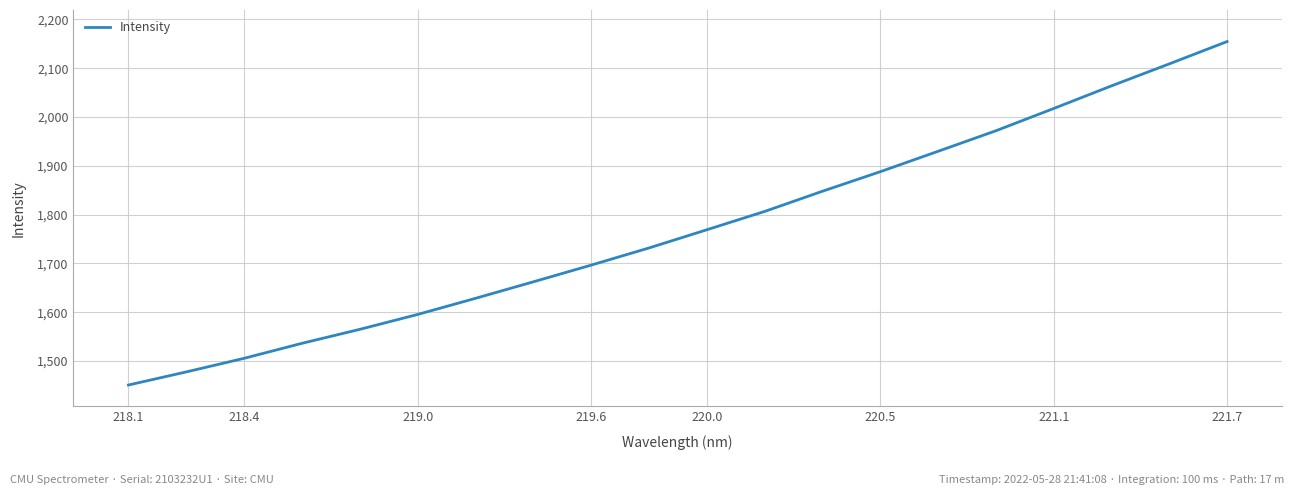

Reading left to right, list all the values displayed in this chart.

1450.8	1477.7	1505.6	1536.3	1564.9	1595.5	1628.5	1662.3	1696.5	1731.7	1769.0	1806.5	1847.9	1887.9	1929.7	1971.7	2017.4	2063.7	2108.7	2154.5